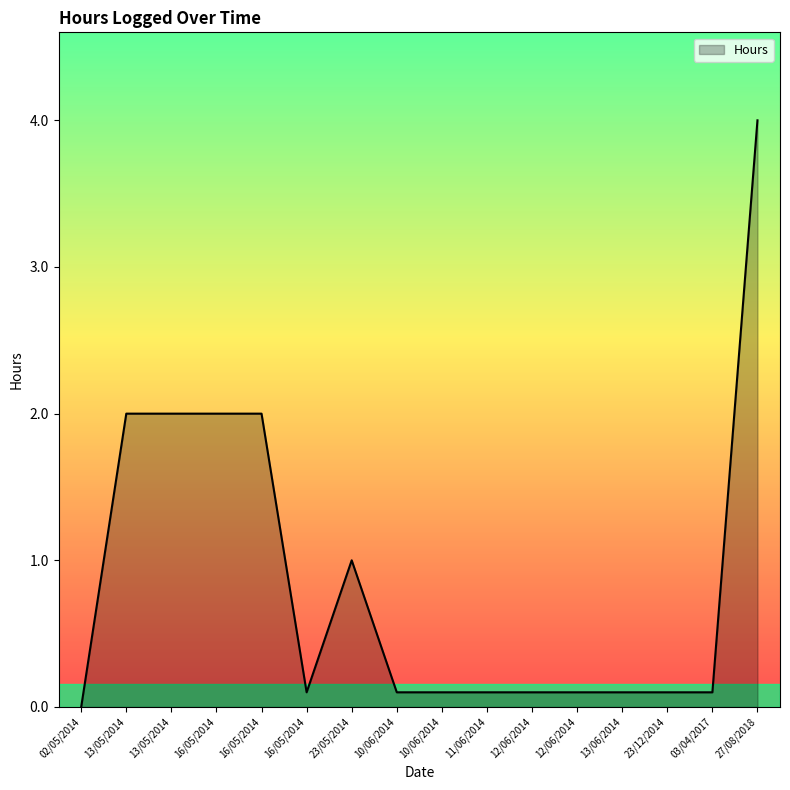

How many lines are shown in the chart?

1